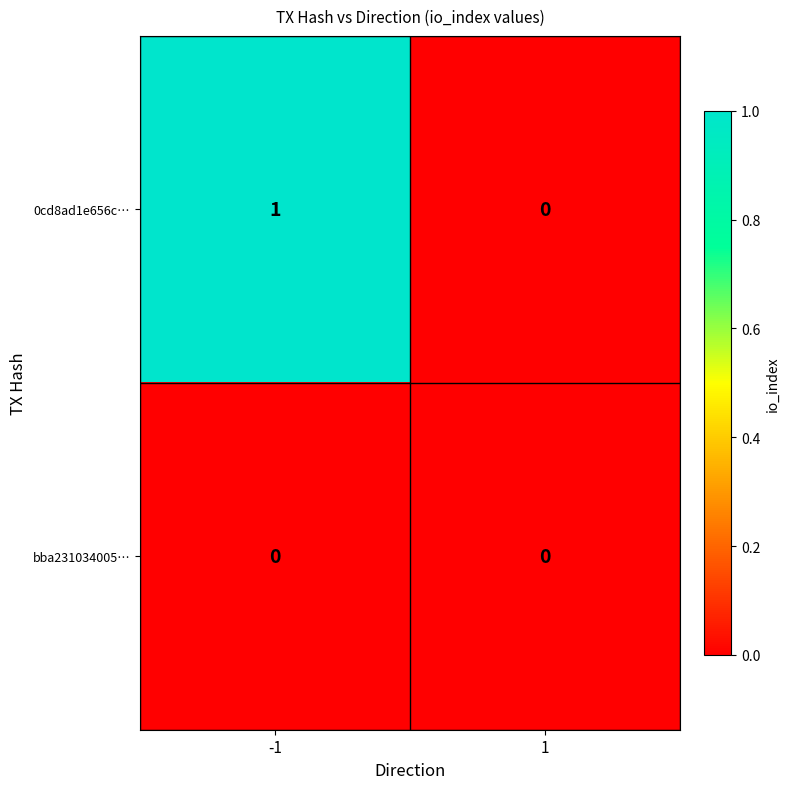

Which series has the largest range (max minus min)?

0cd8ad1e656c…